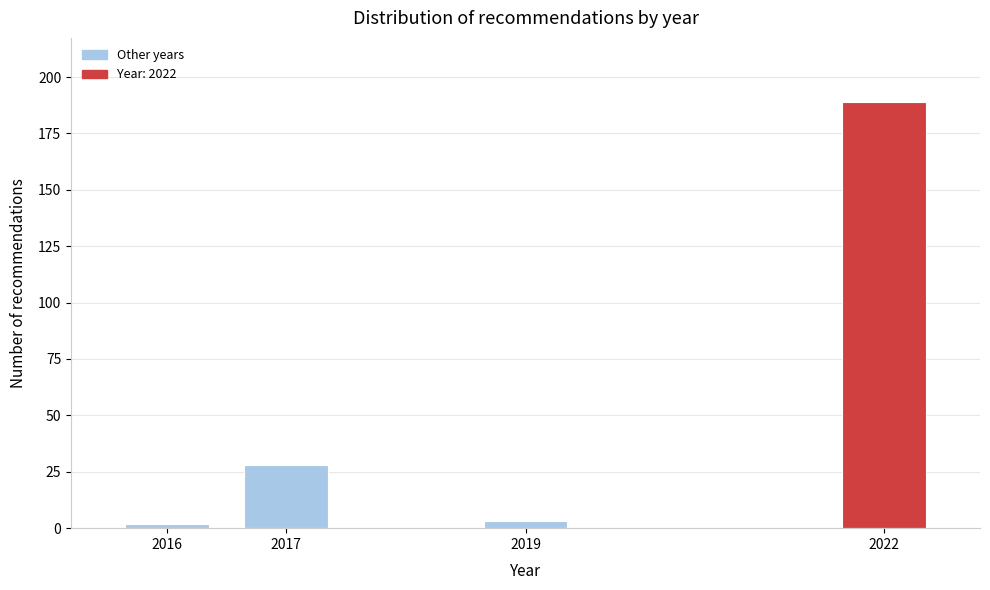

Reading left to right, transcribe all the data shown in this chart.

2016=2	2017=28	2019=3	2022=189